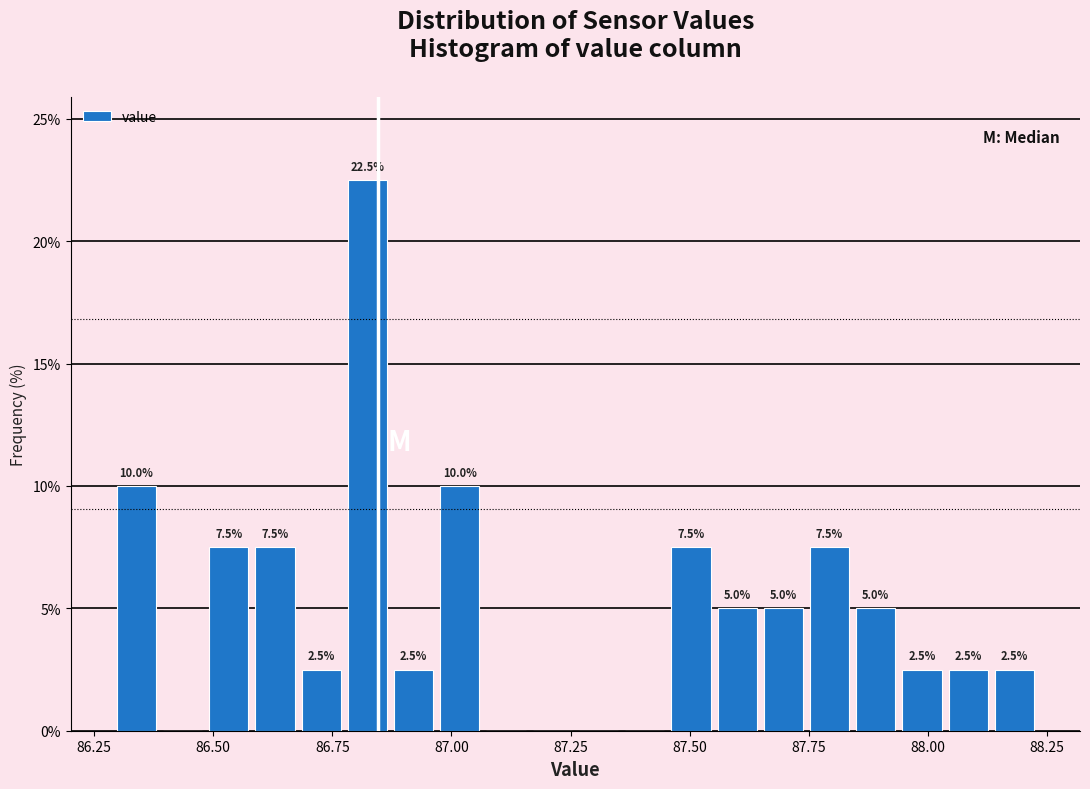

Around what value on the x-axis is the tallest bar? Give the approximate position of its centre, as read against the axis.

86.80